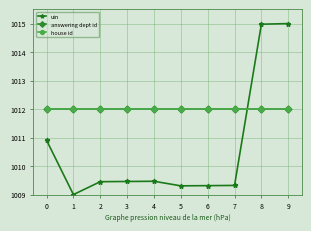

At which category is the sum across all series the highest?

9